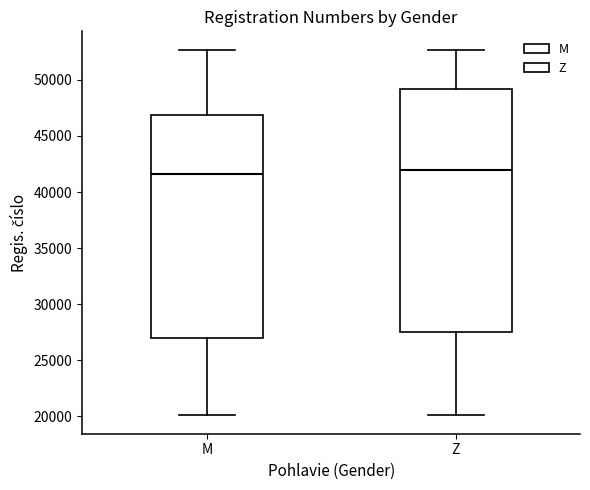

Where is the lower edge of the box for Z on the y-axis? The values are not printed on the chart, so give them approximately, as read against the axis.

27500